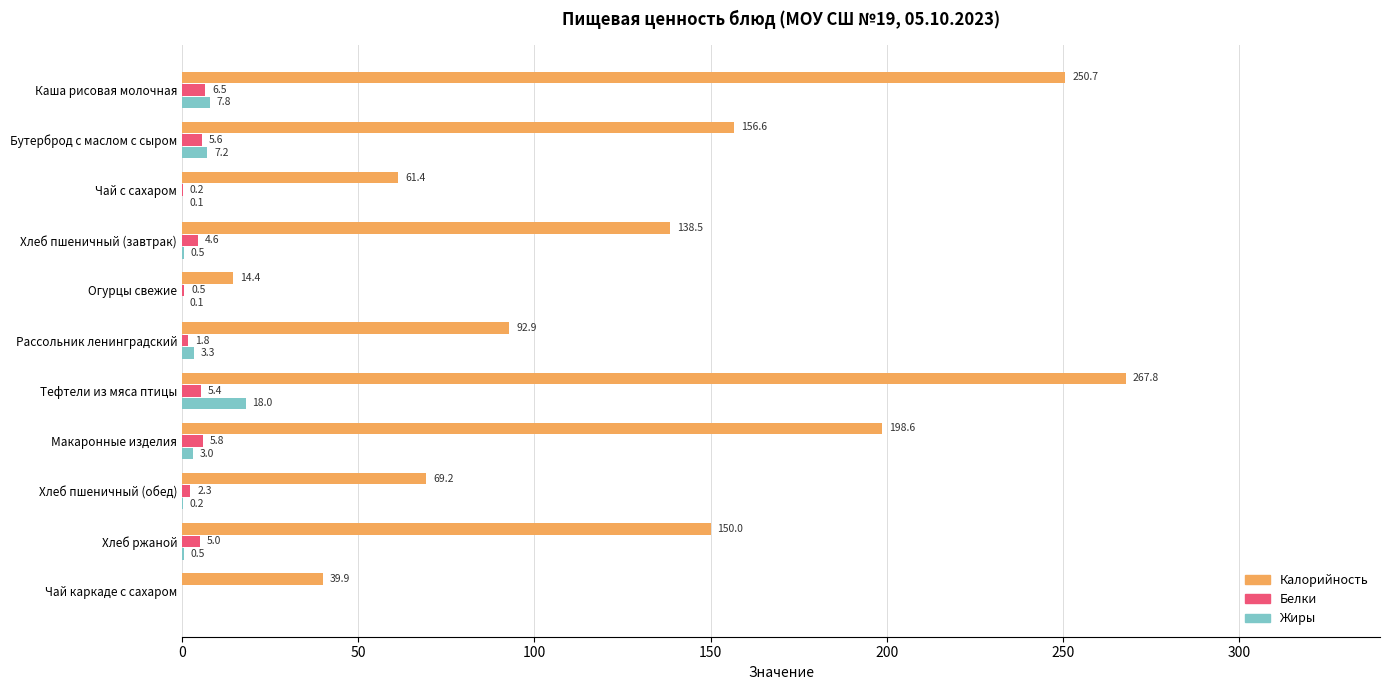

Between Рассольник ленинградский and Хлеб пшеничный (обед), which series saw the biggest shift?

Калорийность